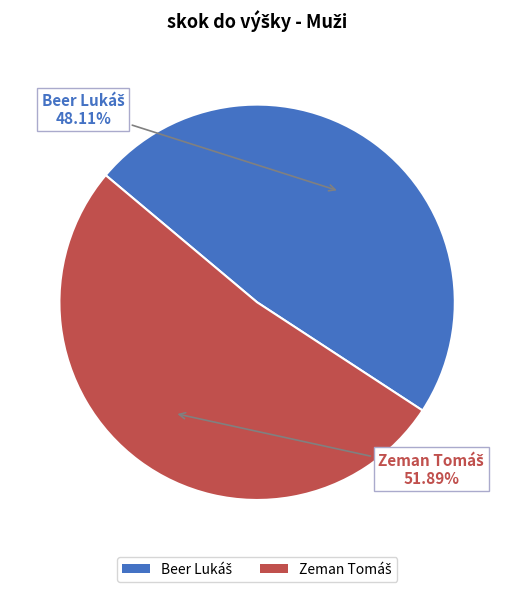

Does any single category account for the majority?

Yes